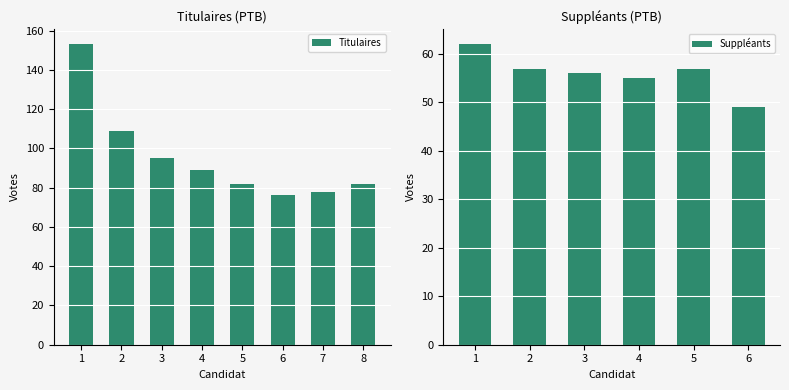

True or false: Titulaires has a value of 82 at 5.

True